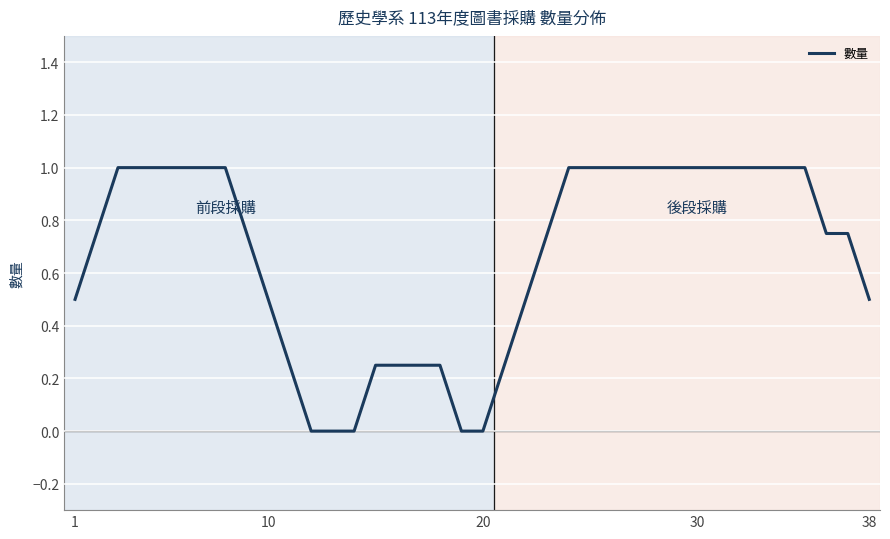

What is the difference between the maximum and minimum values?

1.0